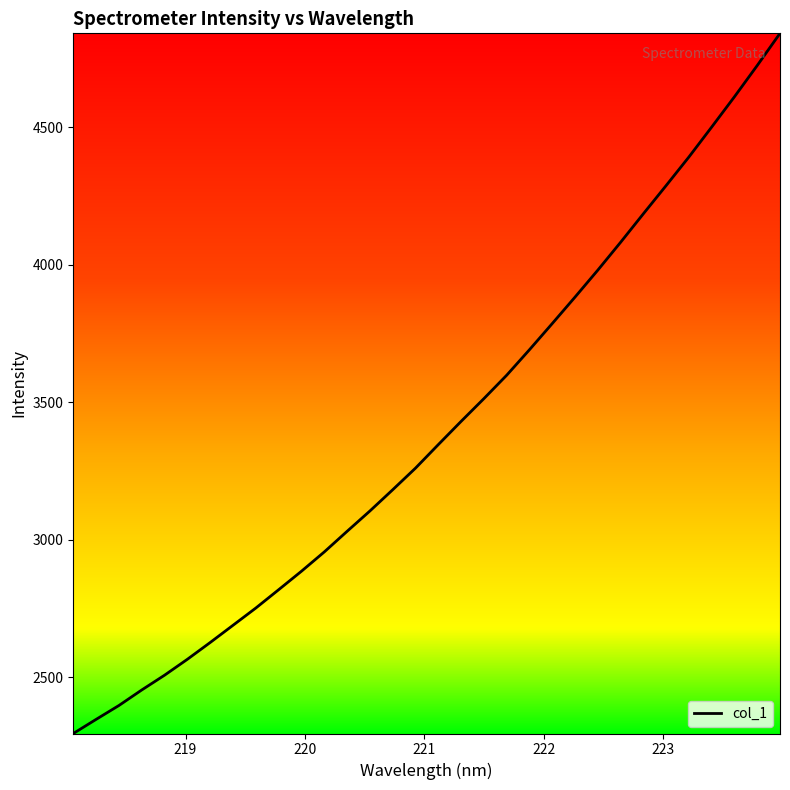

What is the greatest value displayed?

4842.4